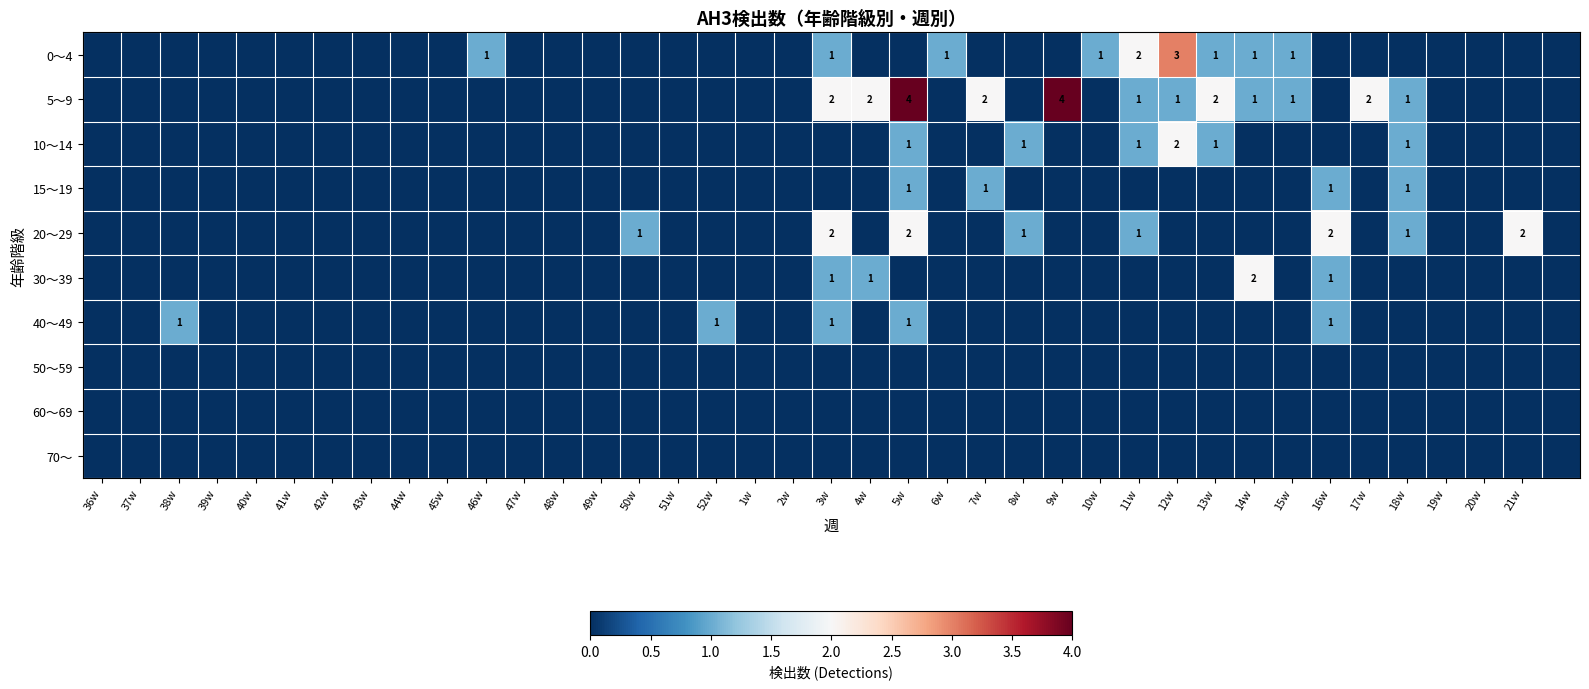

Is it true that 0～4 equals 0 at 8w?

True